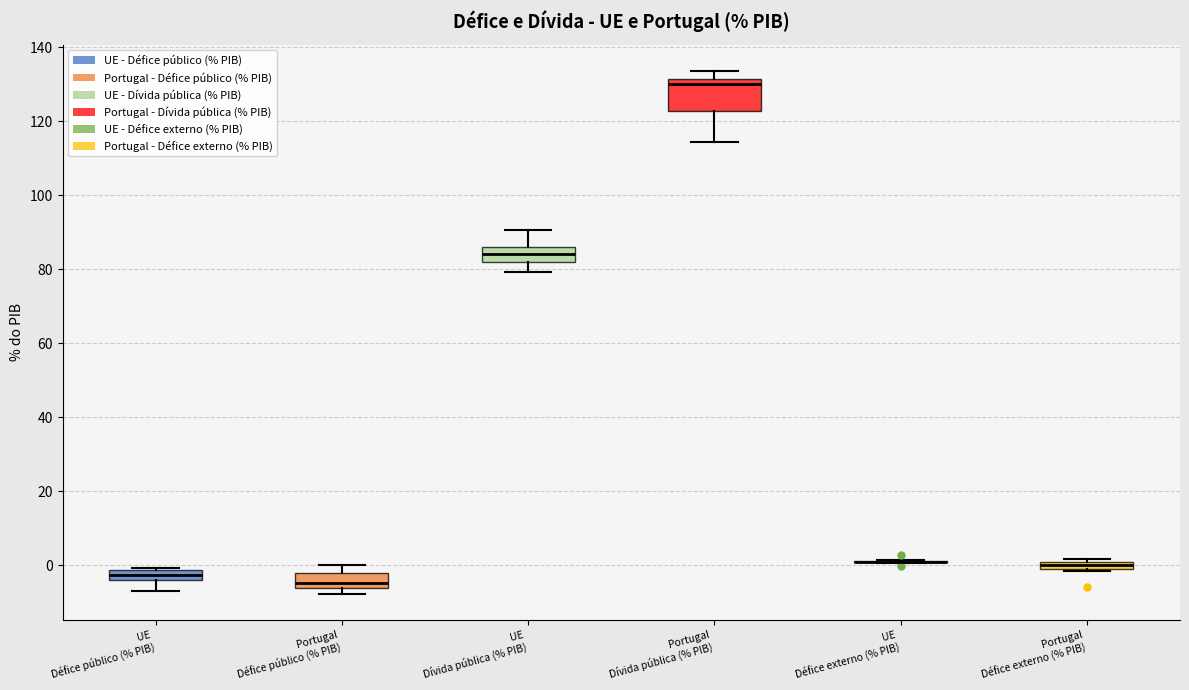

Comparing the boxes themselves (not the whiskers), which one is the tallest?

Portugal Dívida pública (% PIB)